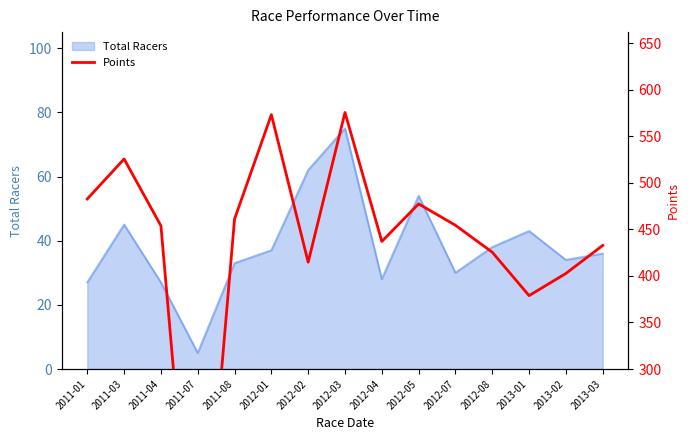

The value of Total Racers at 2011-07 is 5. True or false?

True